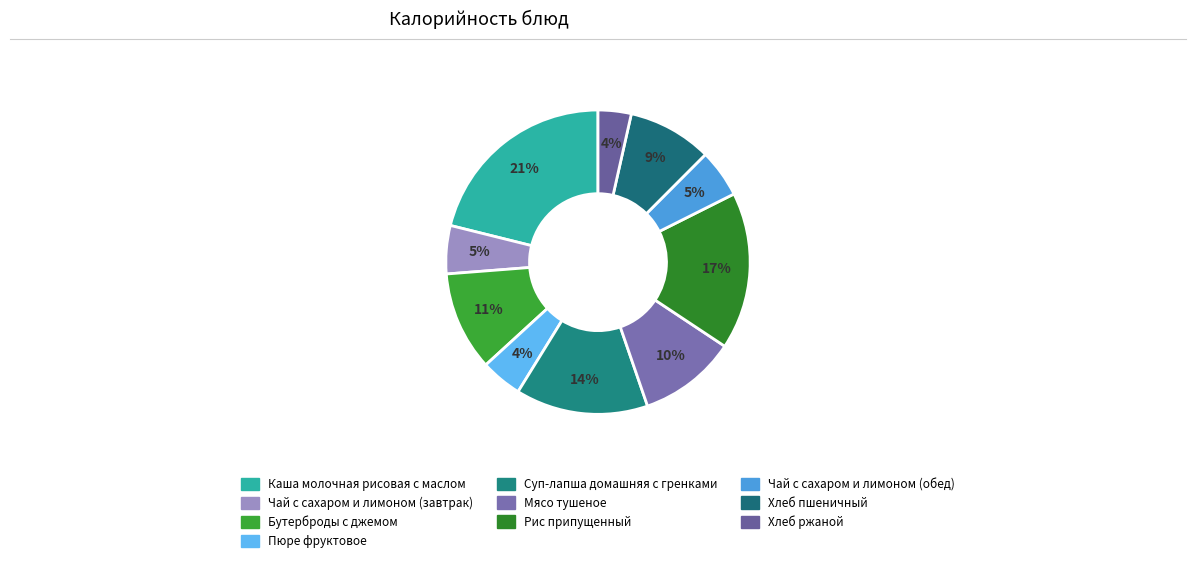

The Хлеб пшеничный slice represents 2% of the pie. True or false?

False